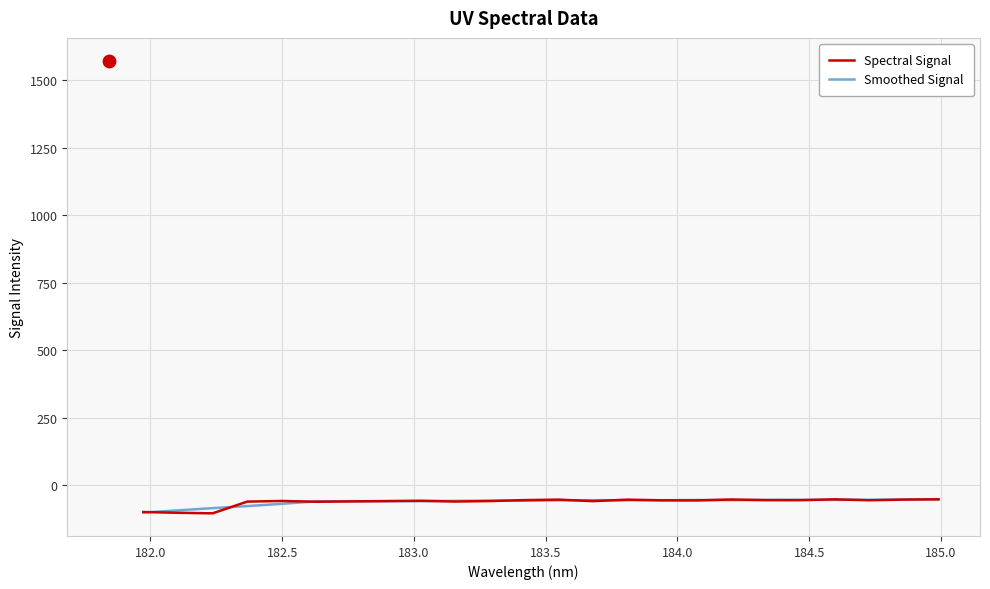

What is the highest value of the Smoothed Signal series?

-52.3